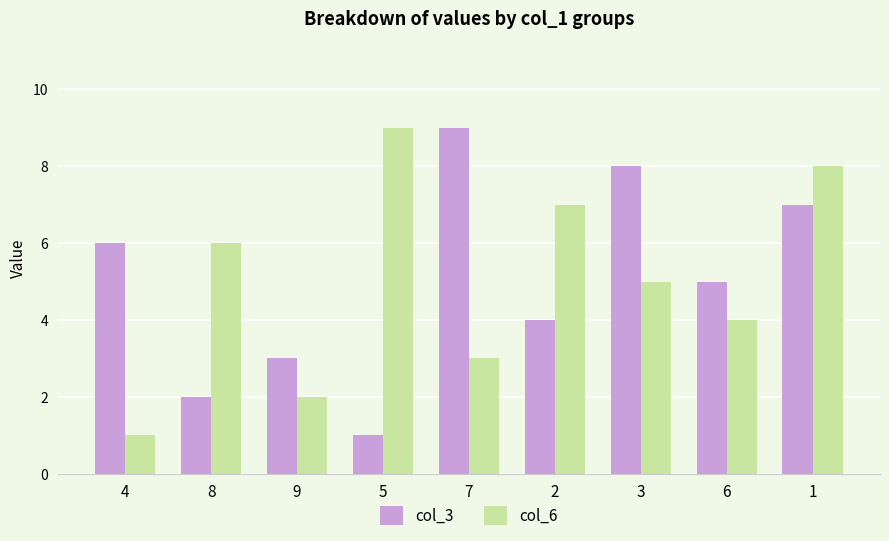

What is the value of the col_6 bar at the 7th from the left?

5